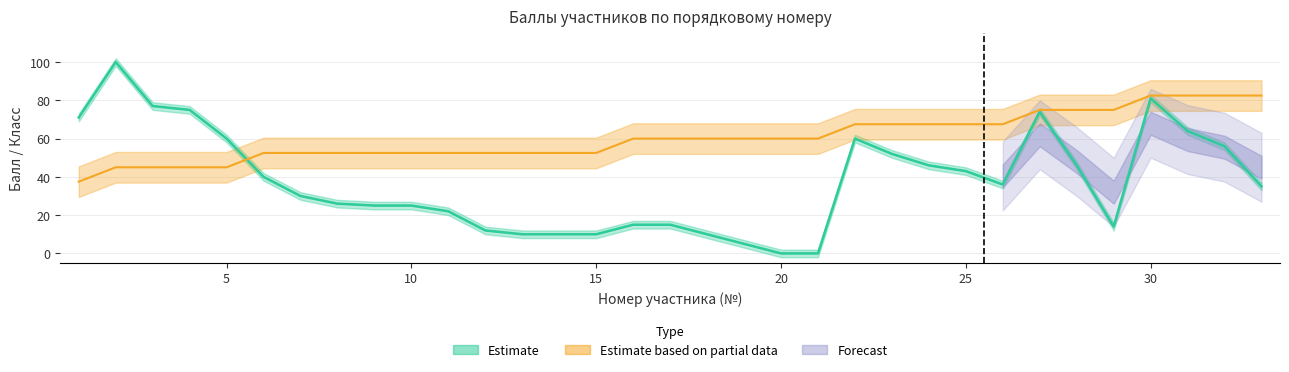

What is the value of the Итоговый балл point at the 3rd from the left?

77.0